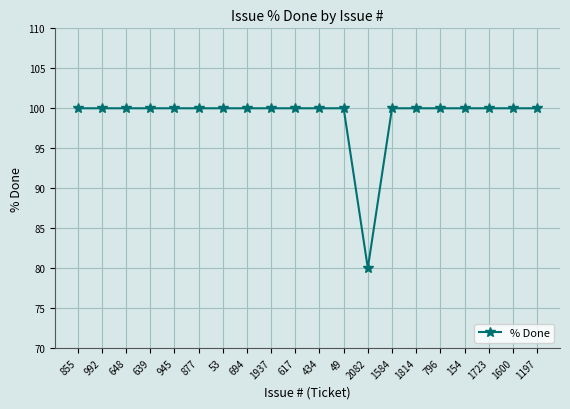

What is the smallest value displayed?

80